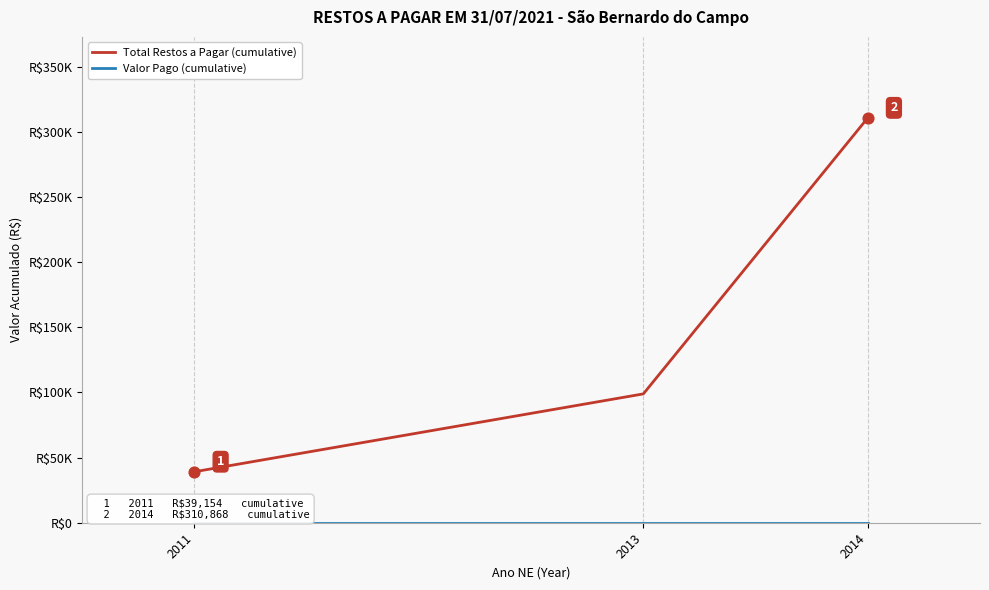

Which series has the largest total across all categories?

Total Restos a Pagar (cumulative)